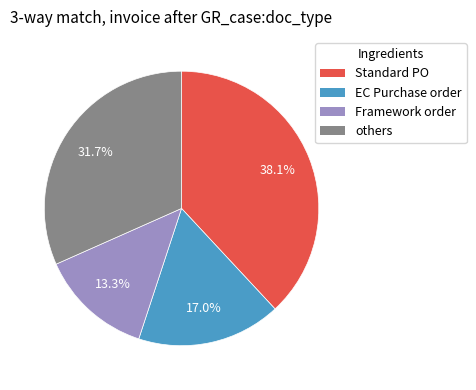

Between others and Standard PO, which is larger?

Standard PO